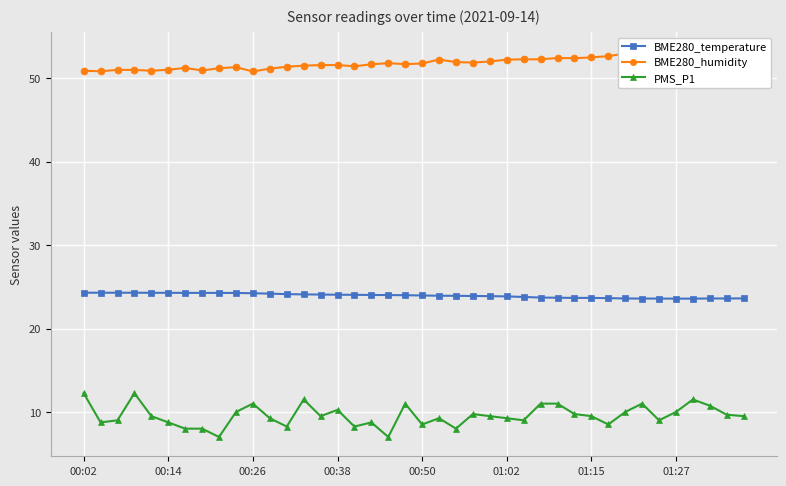

How many interior local peaks does the BME280_humidity series have?

7